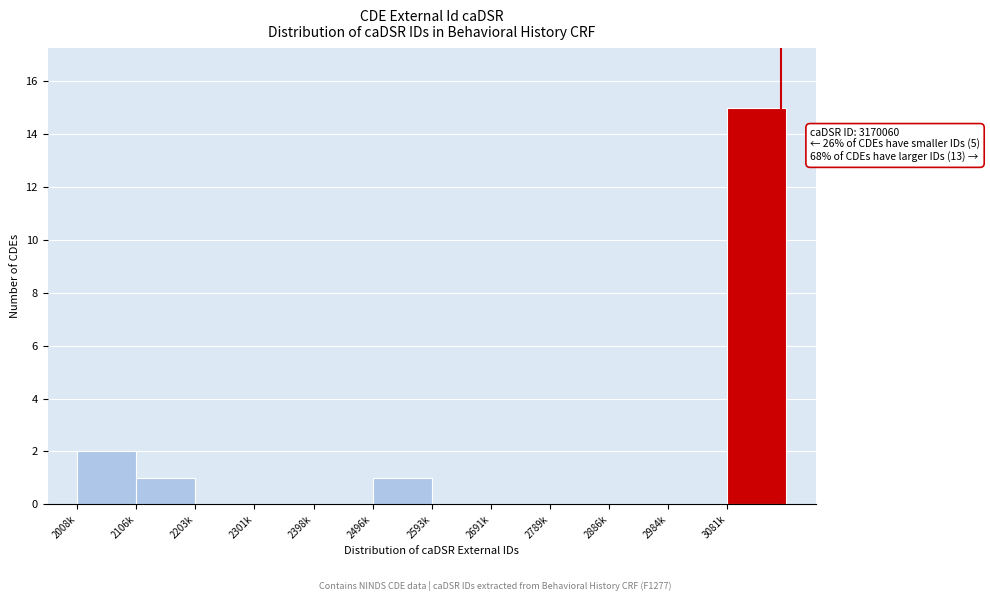

Reading right to left, list all the values displayed in this chart.

3081k=15	2984k=0	2886k=0	2789k=0	2691k=0	2593k=0	2496k=1	2398k=0	2301k=0	2203k=0	2106k=1	2008k=2